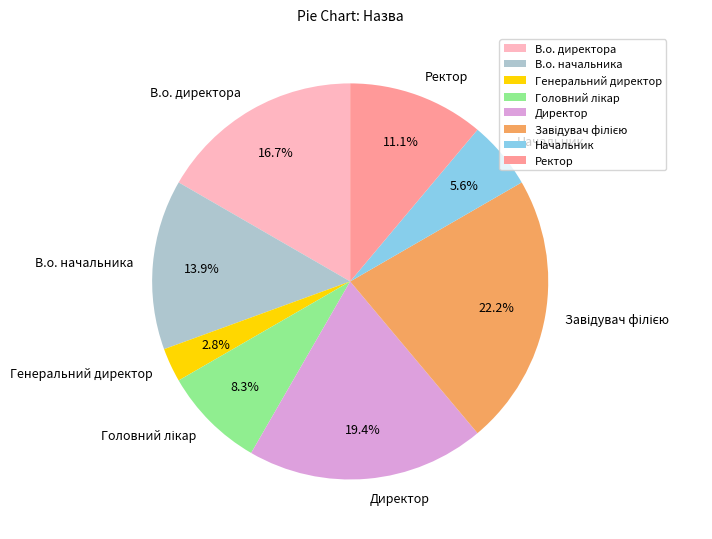

Is Ректор the majority of the pie?

No